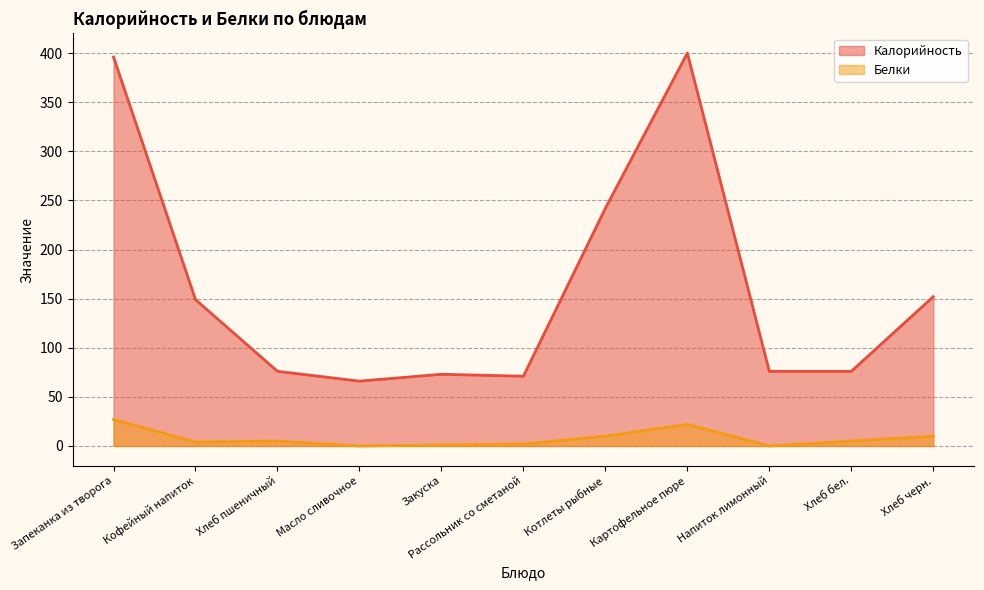

Between Масло сливочное and Хлеб бел., which series saw the biggest shift?

Калорийность